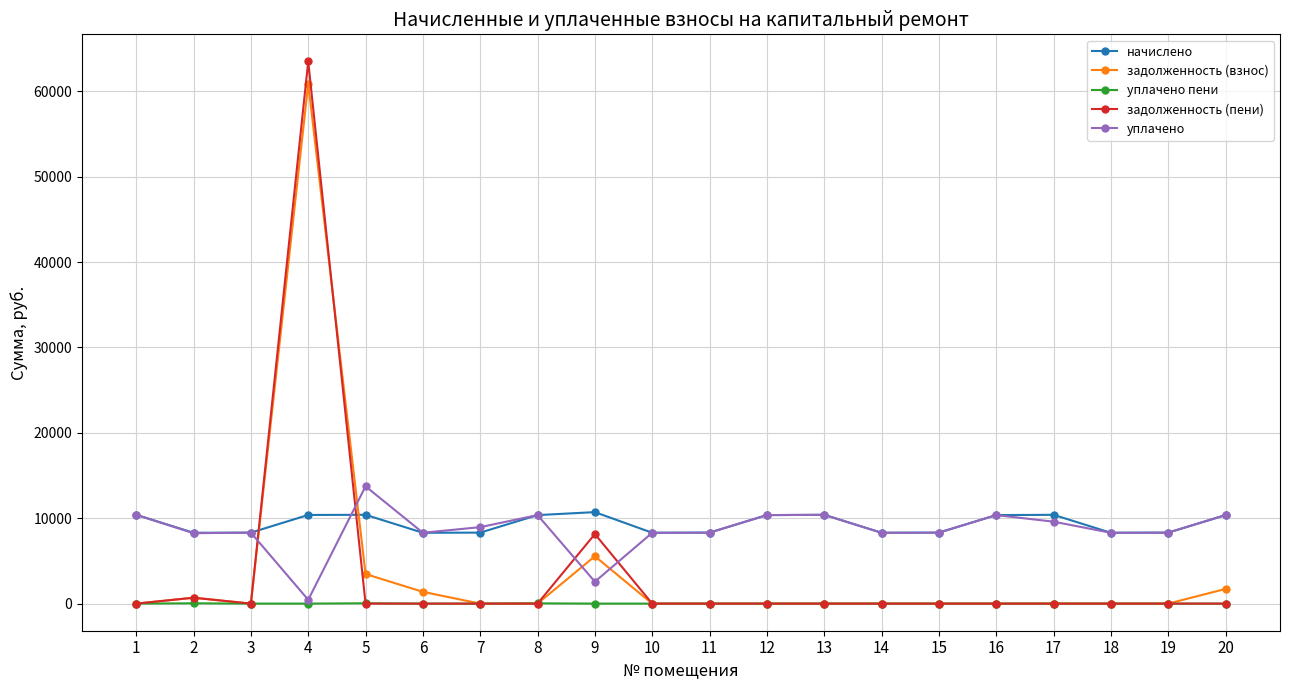

What is the greatest value displayed?

63494.7